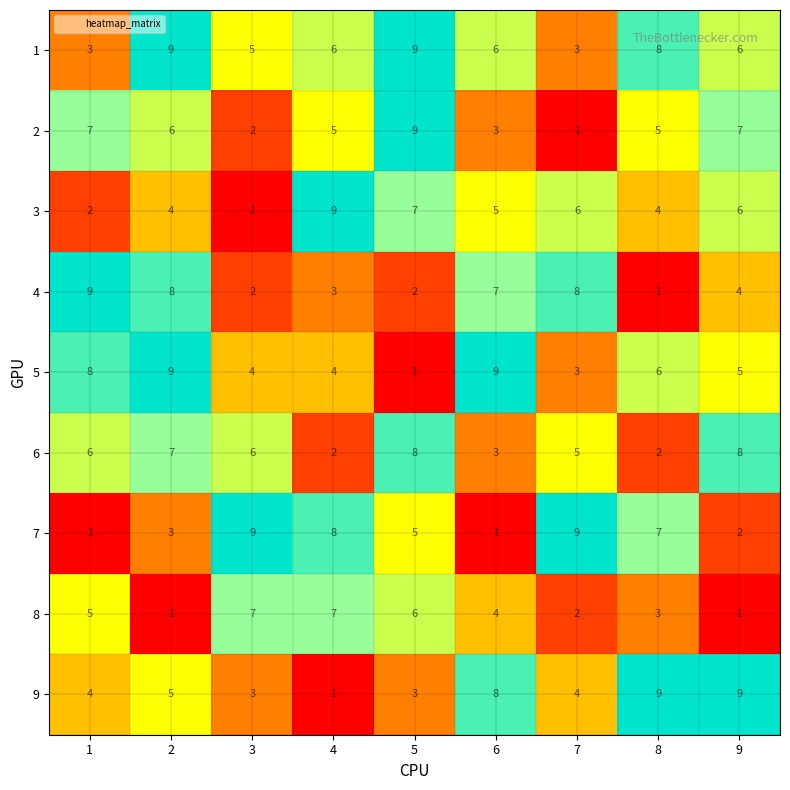

What is the approximate value of 7 at 8?

7